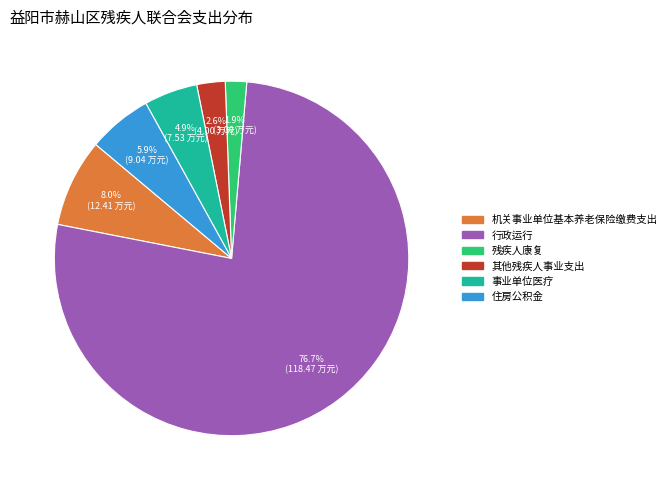

What is the ratio of the value at 机关事业单位基本养老保险缴费支出 to the value at 住房公积金?

1.4